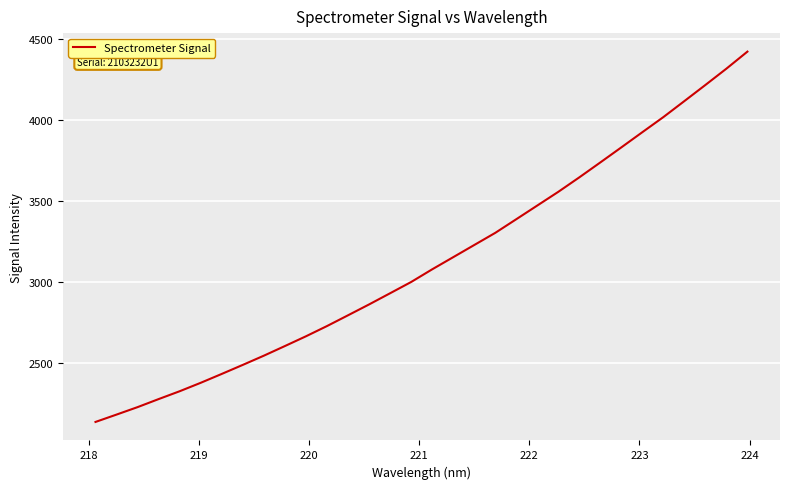

What is the minimum value shown in the chart?

2135.3